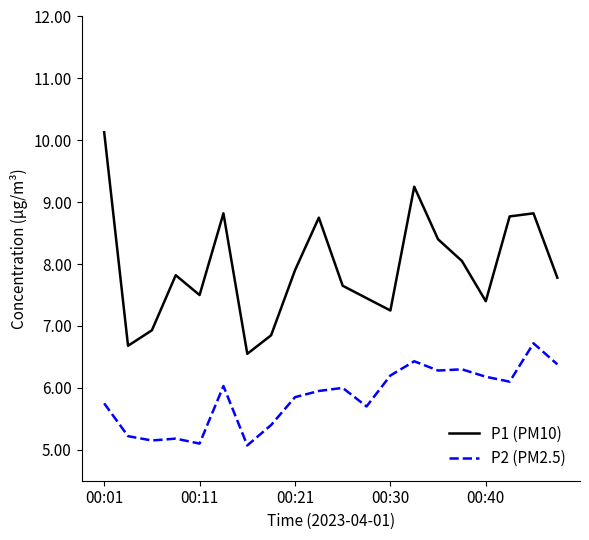

What is the minimum value shown in the chart?

5.1